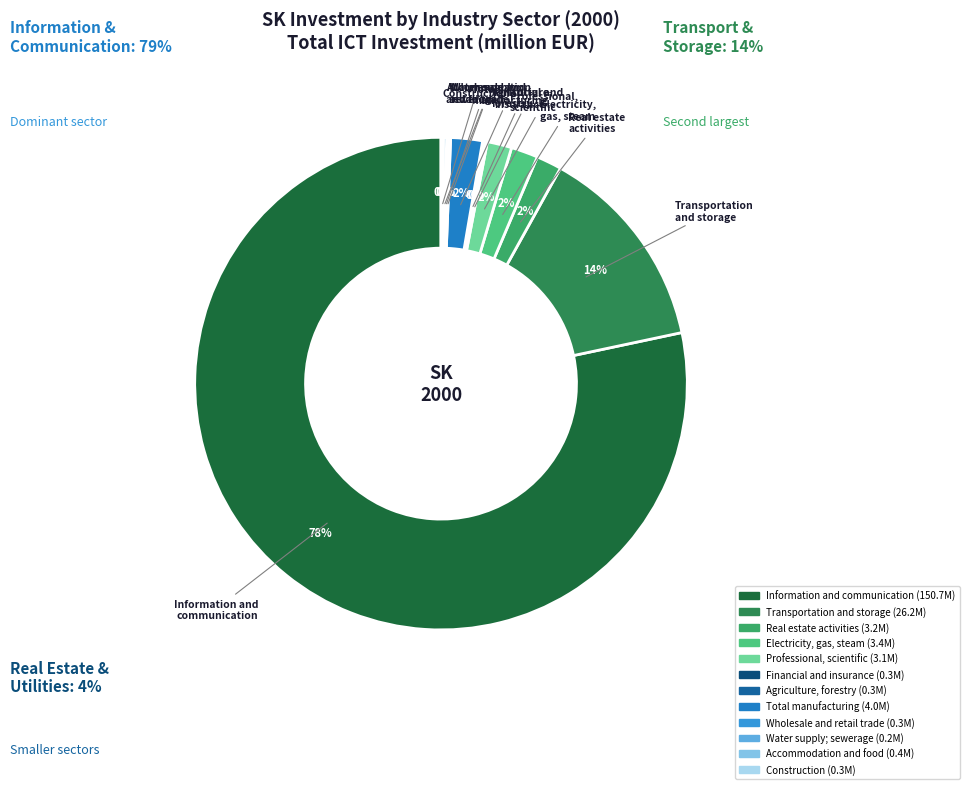

True or false: Professional, scientific accounts for 2% of the total.

True